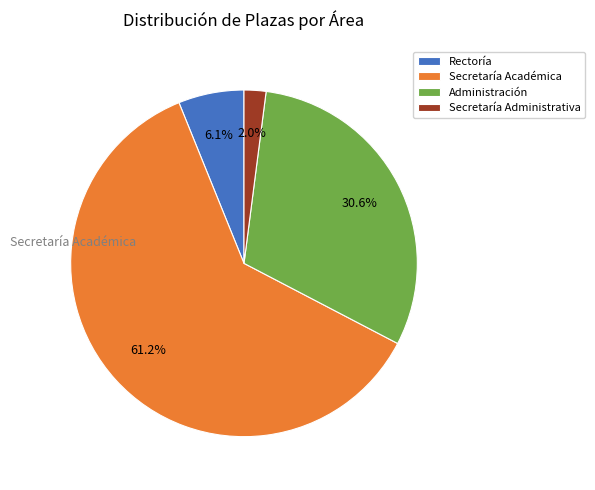

Do Secretaría Académica and Administración together represent more than half of the pie?

Yes